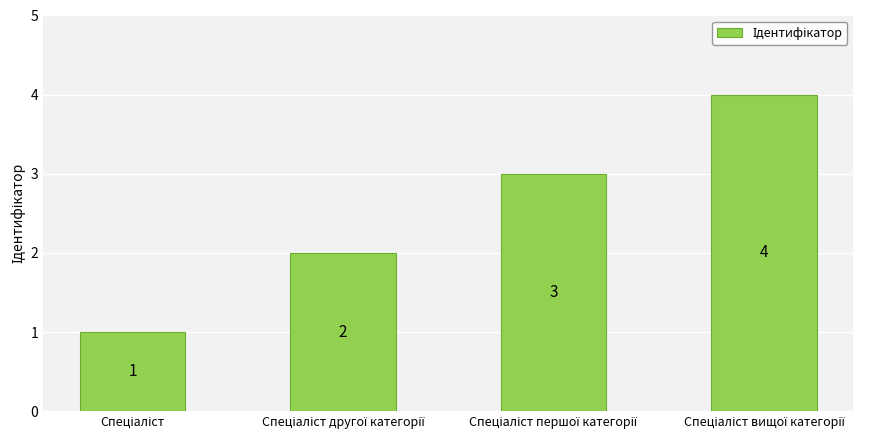

What is the minimum value shown in the chart?

1